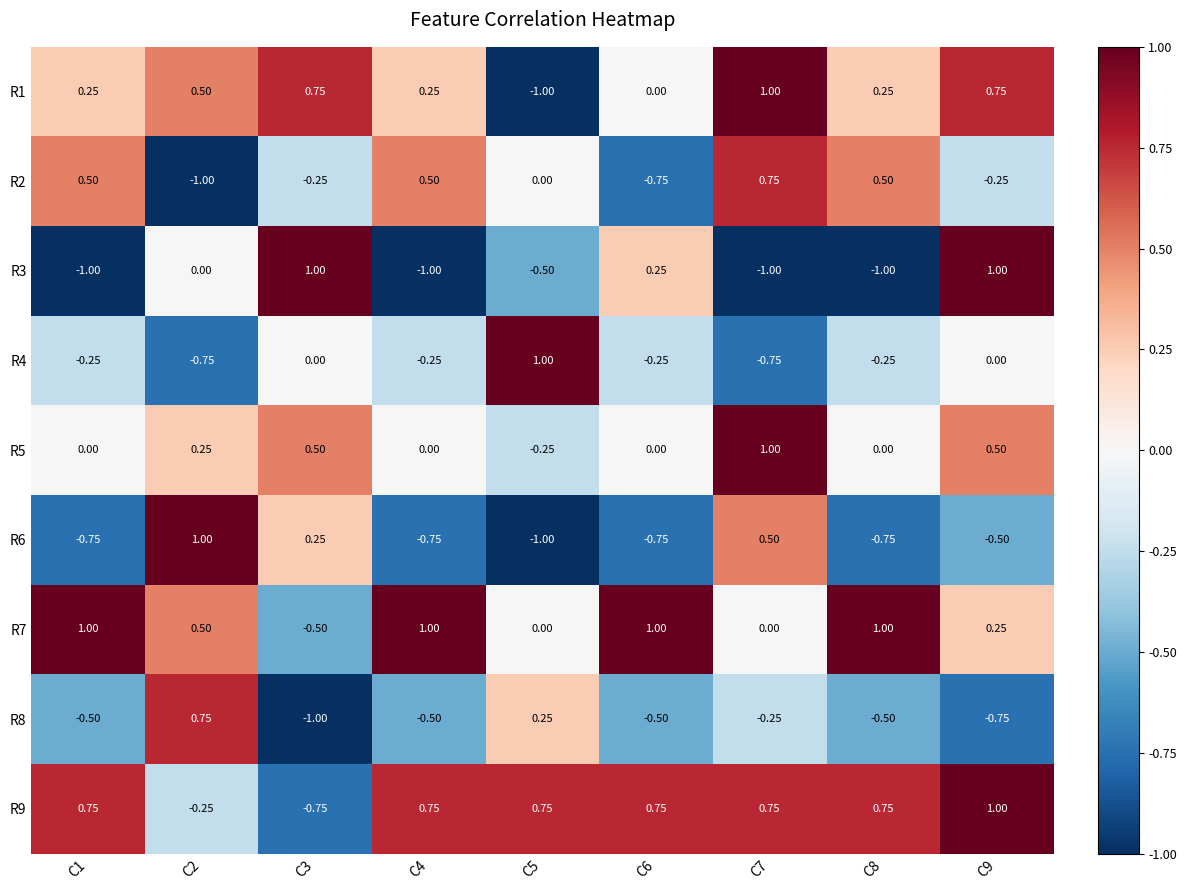

How many positive values does the R6 series have?

3